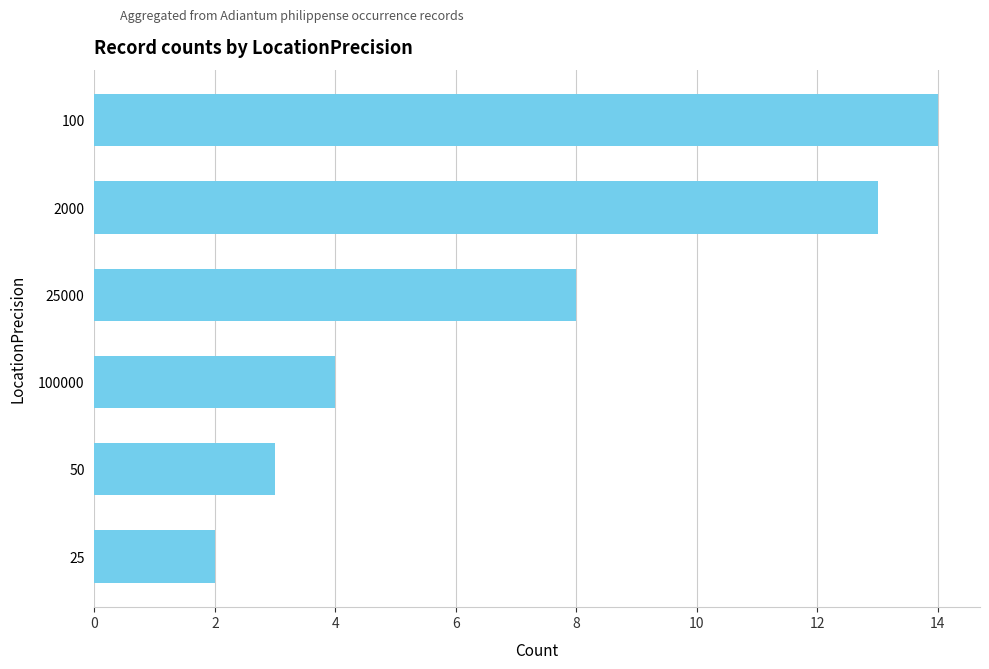

What is the smallest value displayed?

2